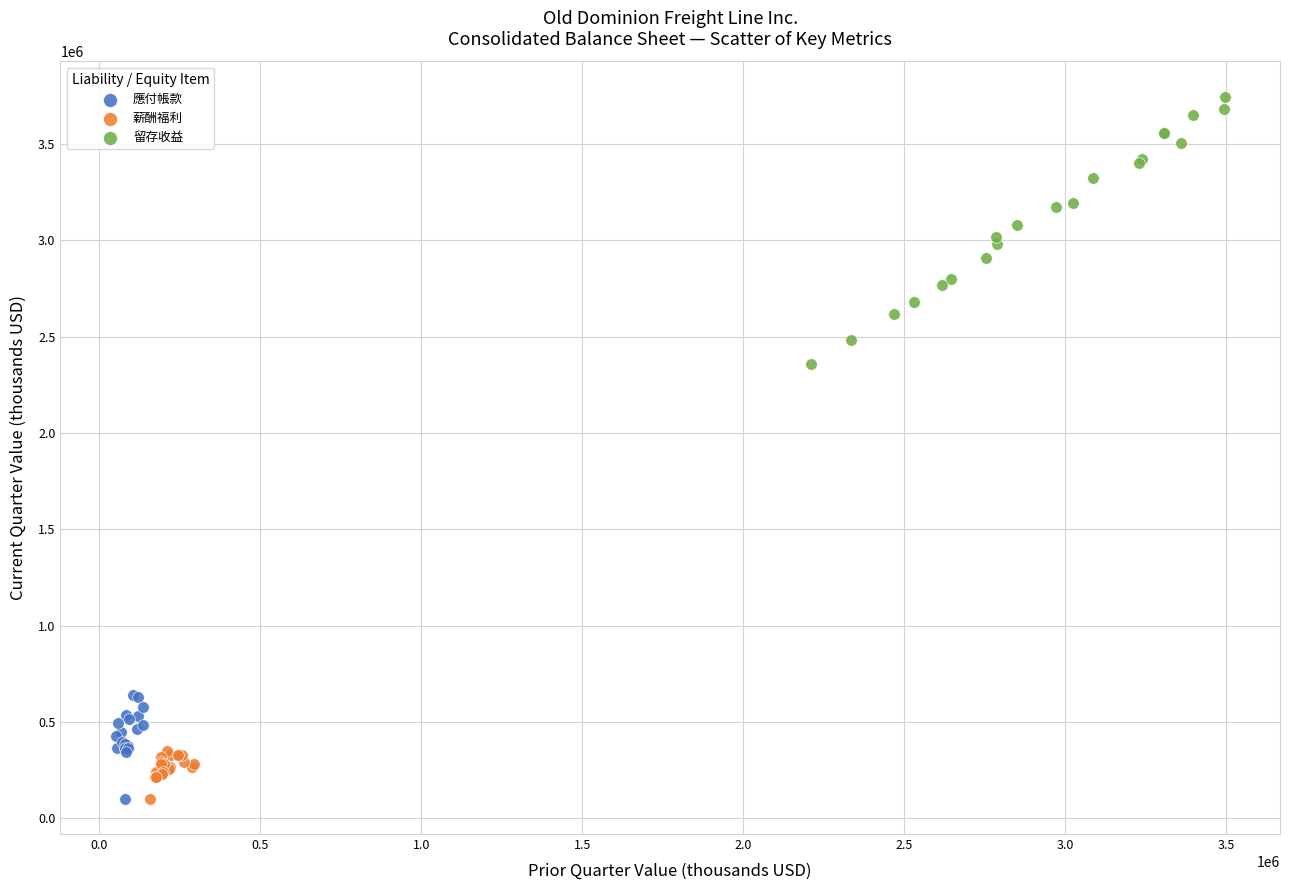

Which series contains the highest Y value?

留存收益